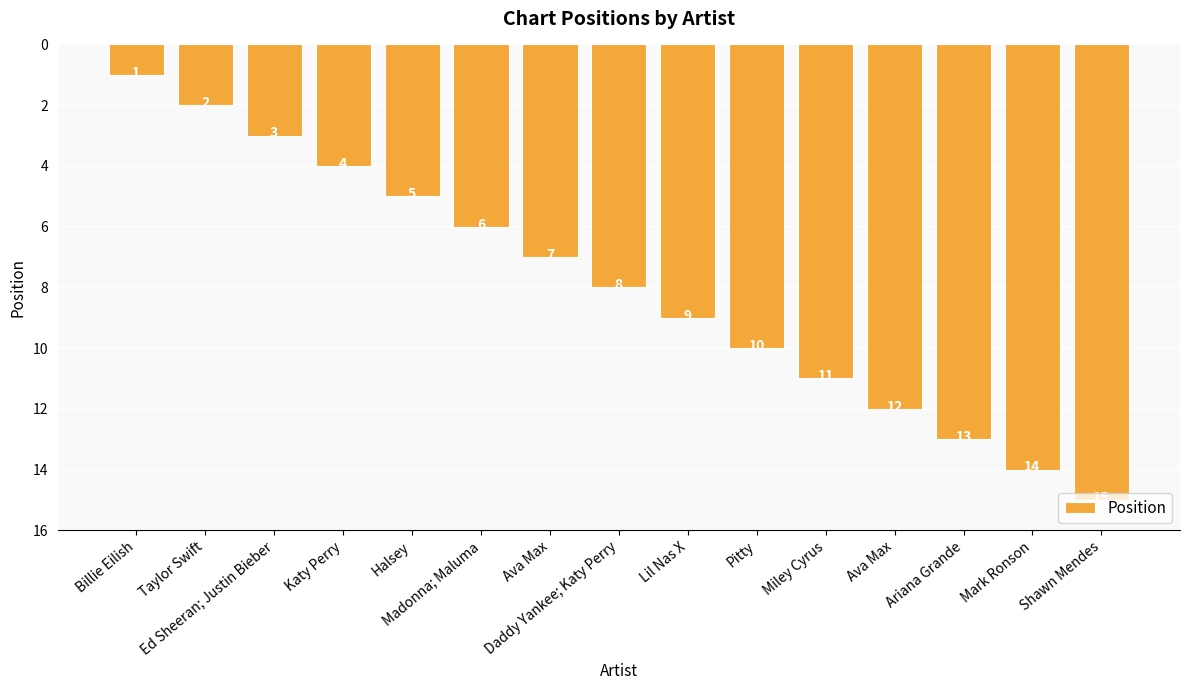

Does the chart contain any negative values?

No